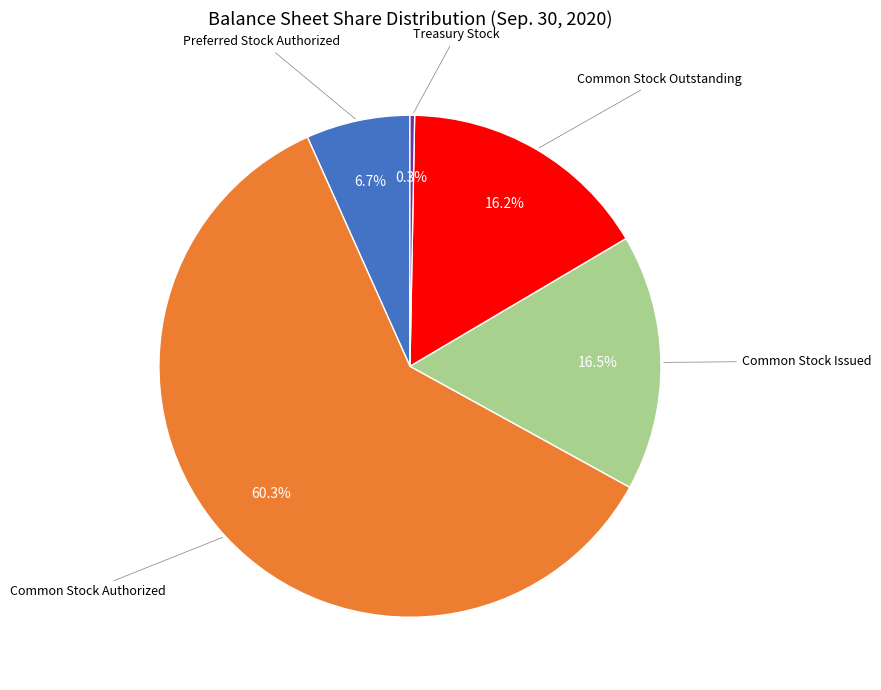

Is there a majority slice in this chart?

Yes